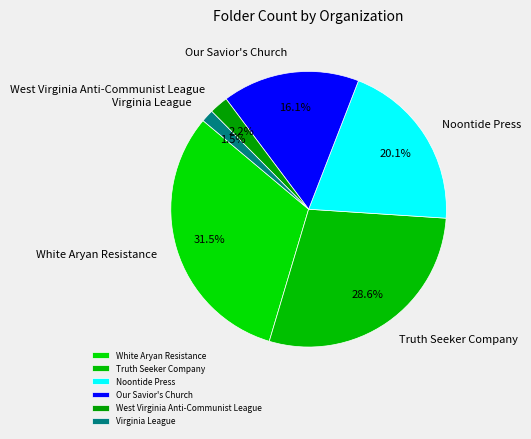

What is the ratio of the value at Noontide Press to the value at White Aryan Resistance?

0.6